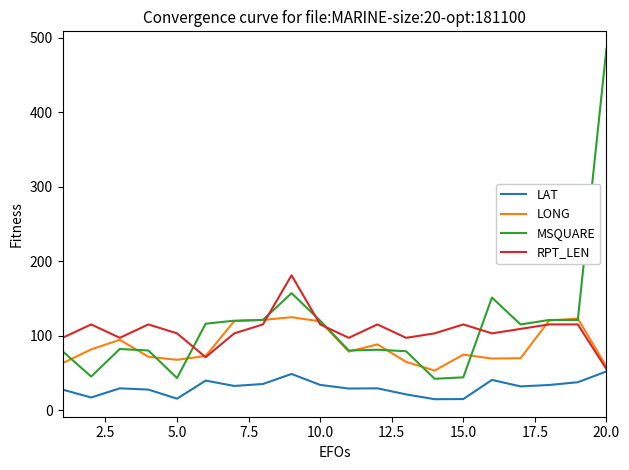

What is the minimum value shown in the chart?

14.6